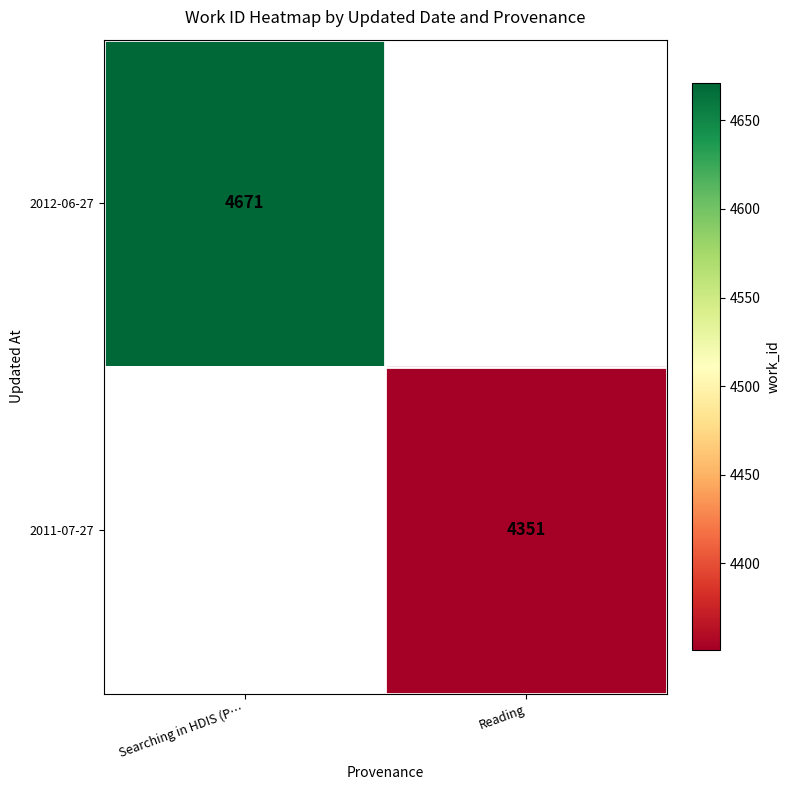

How many categories are shown in the chart?

2